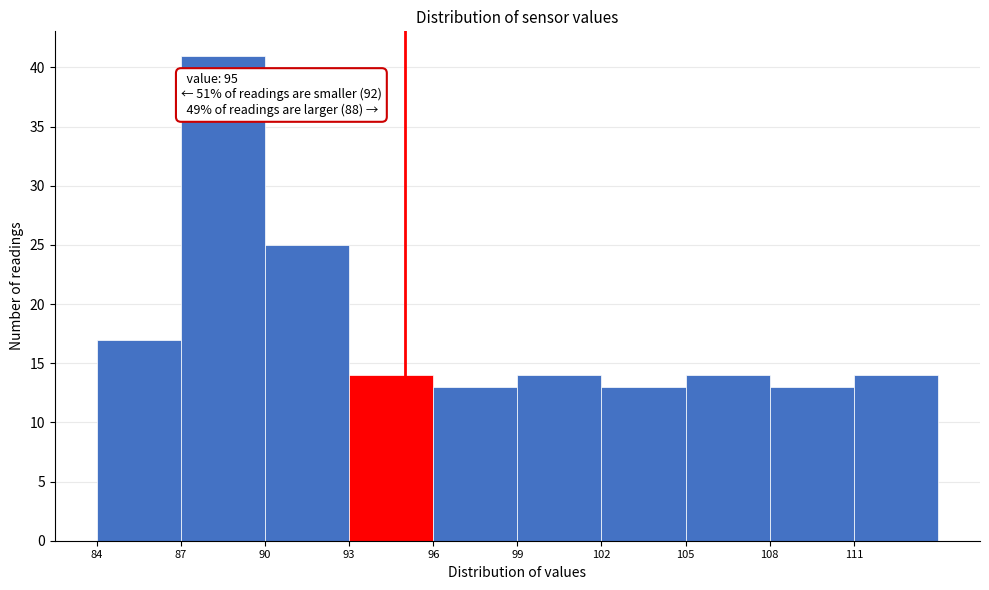

Over which range of the x-axis is the bar tallest?

87 to 90